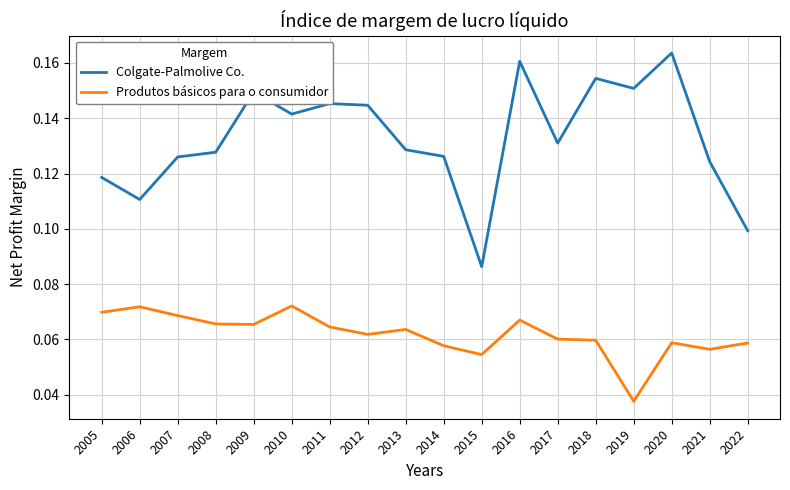

Which category has the lowest value in the Colgate-Palmolive Co. series?

2015